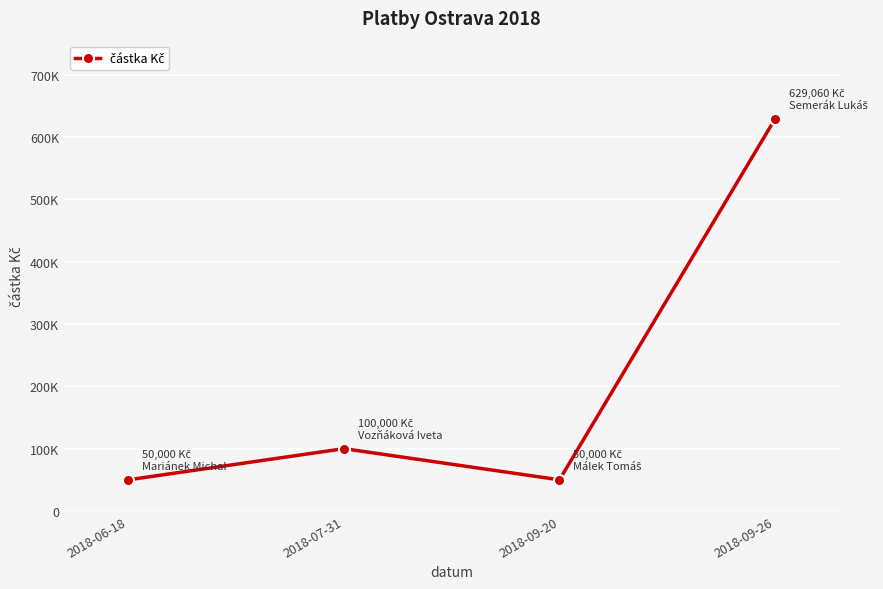

Between 2018-06-18 and 2018-09-26, which is larger?

2018-09-26